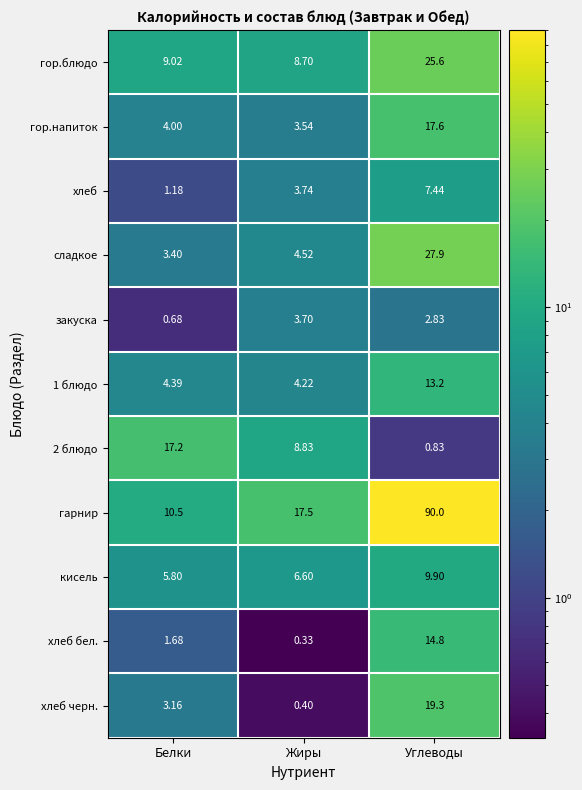

Where does the закуска series first go above 2?

Жиры